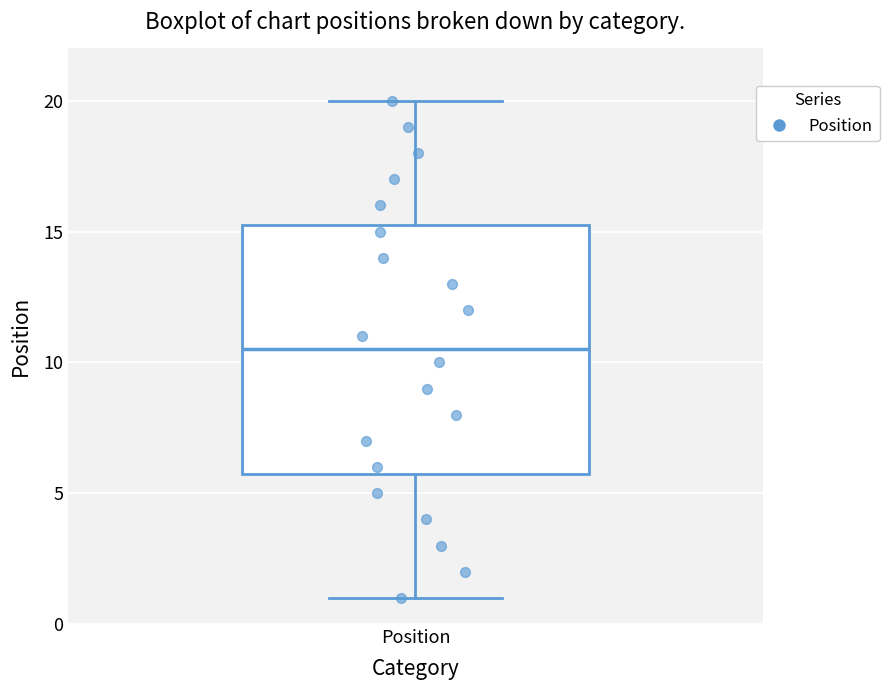

Transcribe this box plot: give where the median line is, the range the box spans, and where the two whiskers end, as read against the y-axis. The values are not printed on the chart, so give them approximately, as read against the axis.

median 10.5, box 6.0 to 15.5, whiskers 1.0 to 20.0